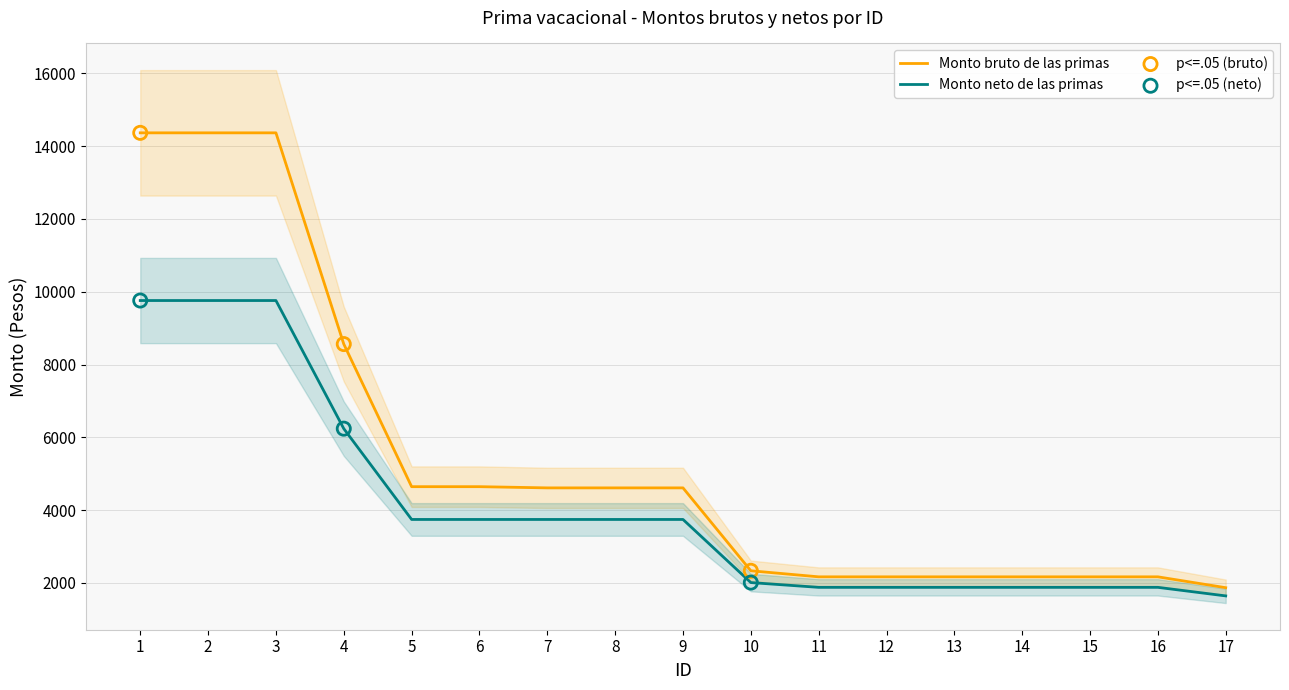

What are all the series names shown in the legend?

Monto bruto de las primas, Monto neto de las primas